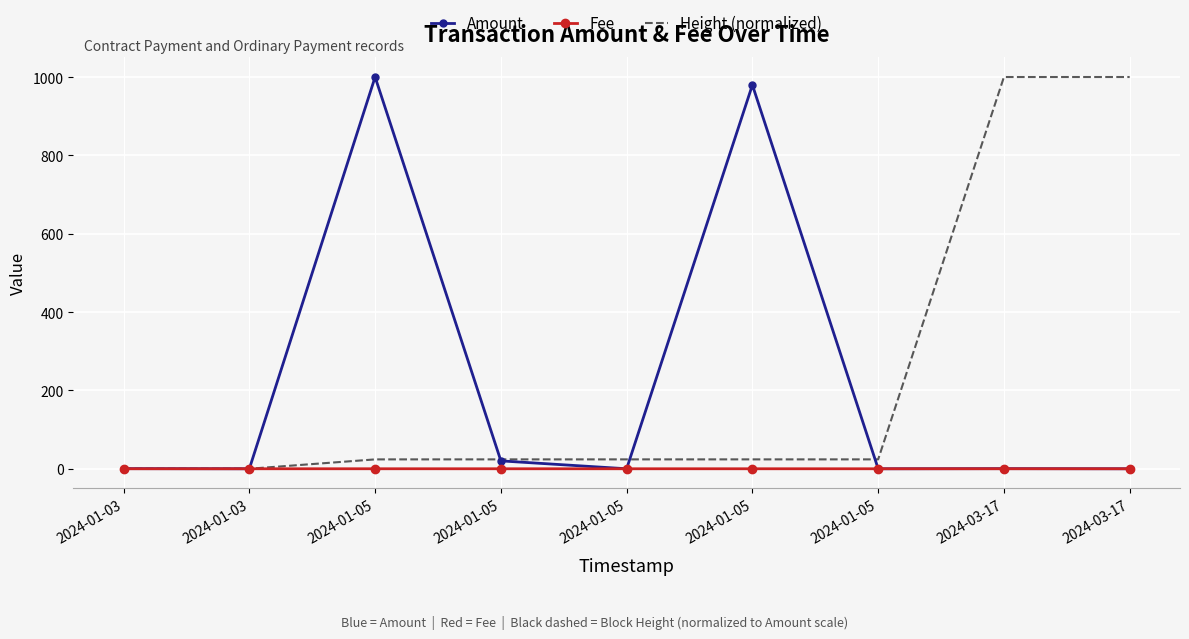

Reading left to right, transcribe all the data shown in this chart.

Amount: 0.3	0.0	1000.3	20.1	0.0	980.0	0.0	0.3	0.0
Fee: 0.0	0.0	0.0	0.0	0.0	0.0	0.0	0.0	0.0
Height (normalized): 0.0	0.0	23.9	24.0	24.0	24.0	24.0	1000.3	1000.3